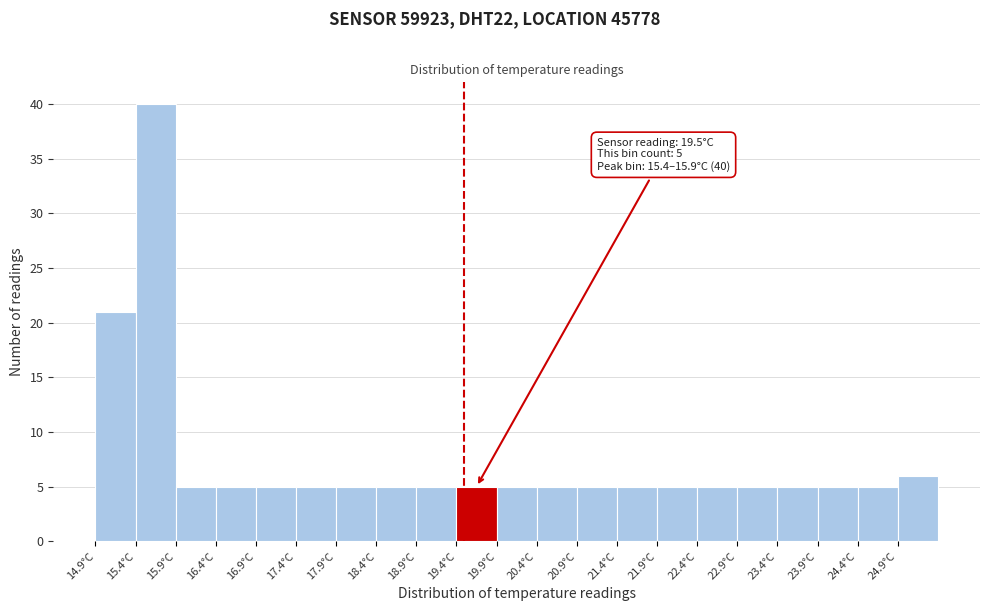

Over which range of the x-axis is the bar tallest?

15.4 to 15.9